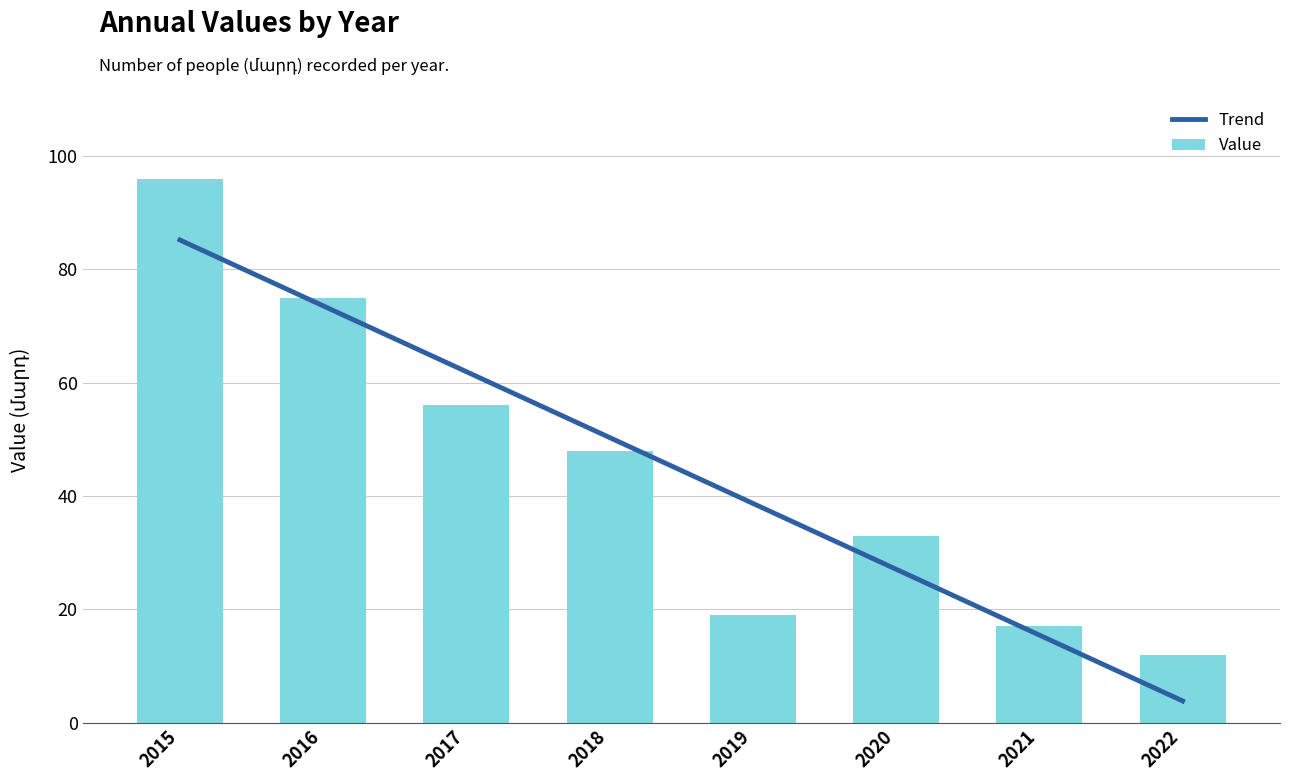

What is the sum of the values at 2021 and 2017?

73